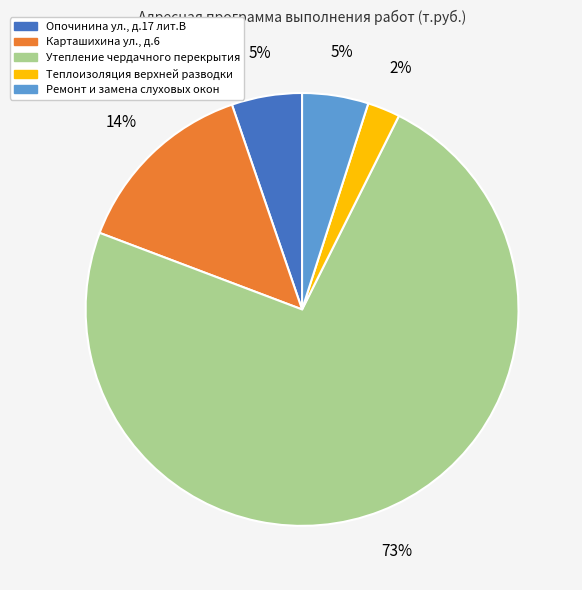

Does any single category account for the majority?

Yes